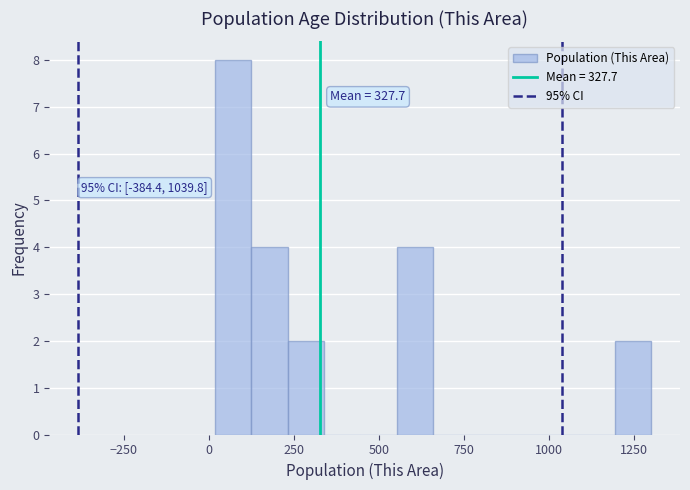

Read against the x-axis, roughly where is the centre of the tallest bar?

50